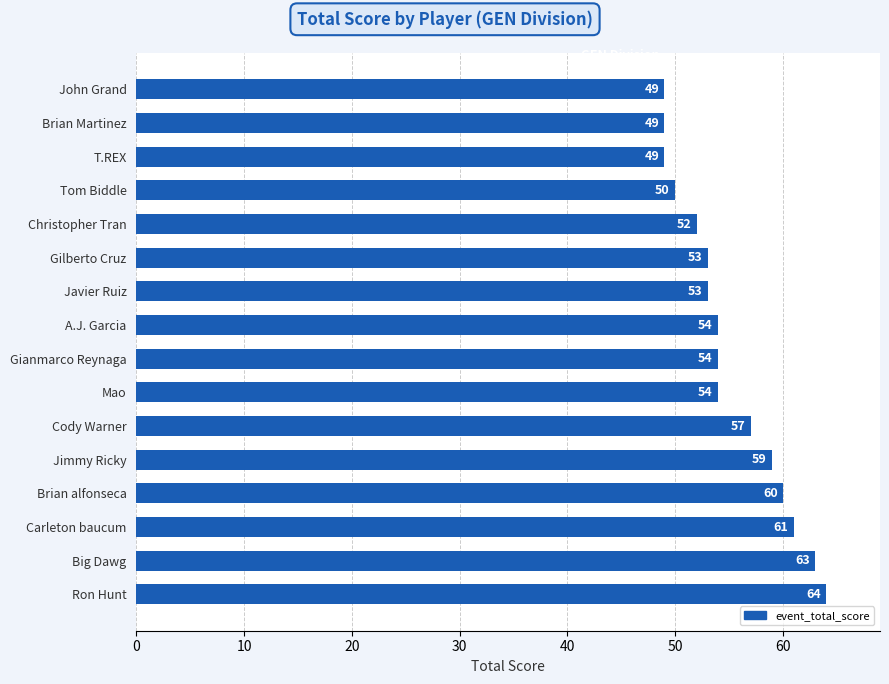

What is the maximum value shown in the chart?

64